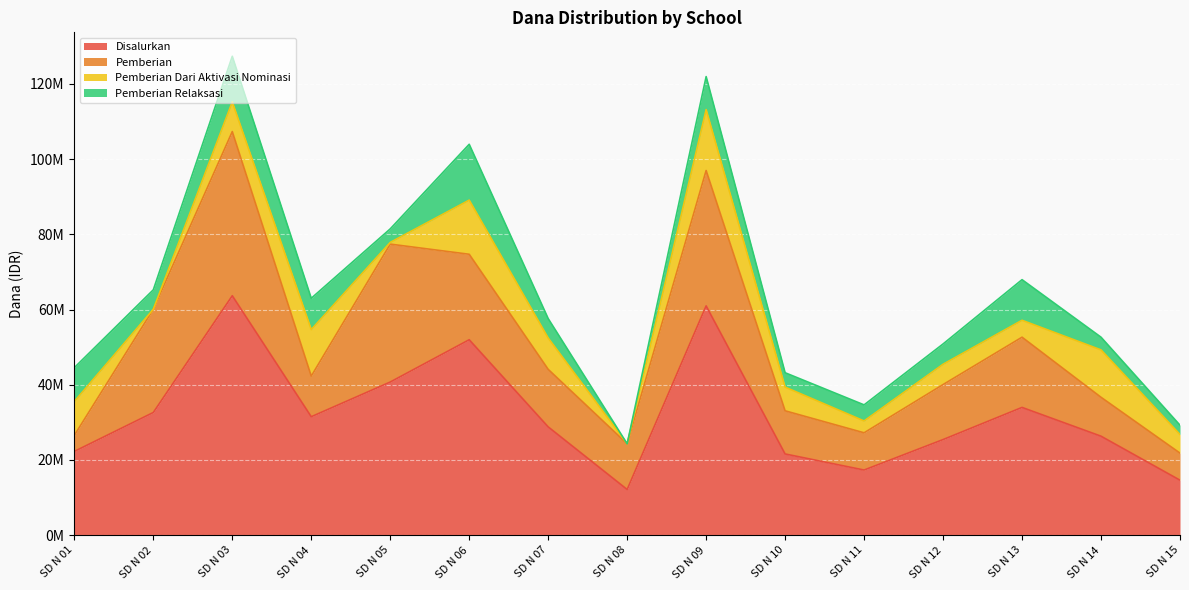

Which series has the largest total across all categories?

Disalurkan